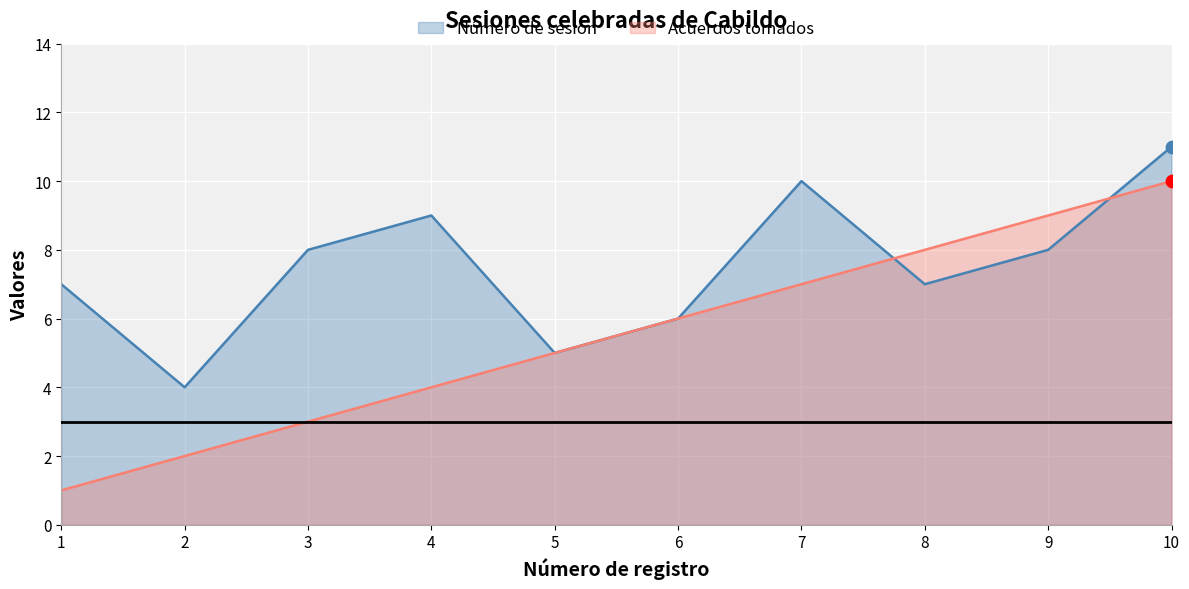

At how many categories does at least one series exceed 1?

10